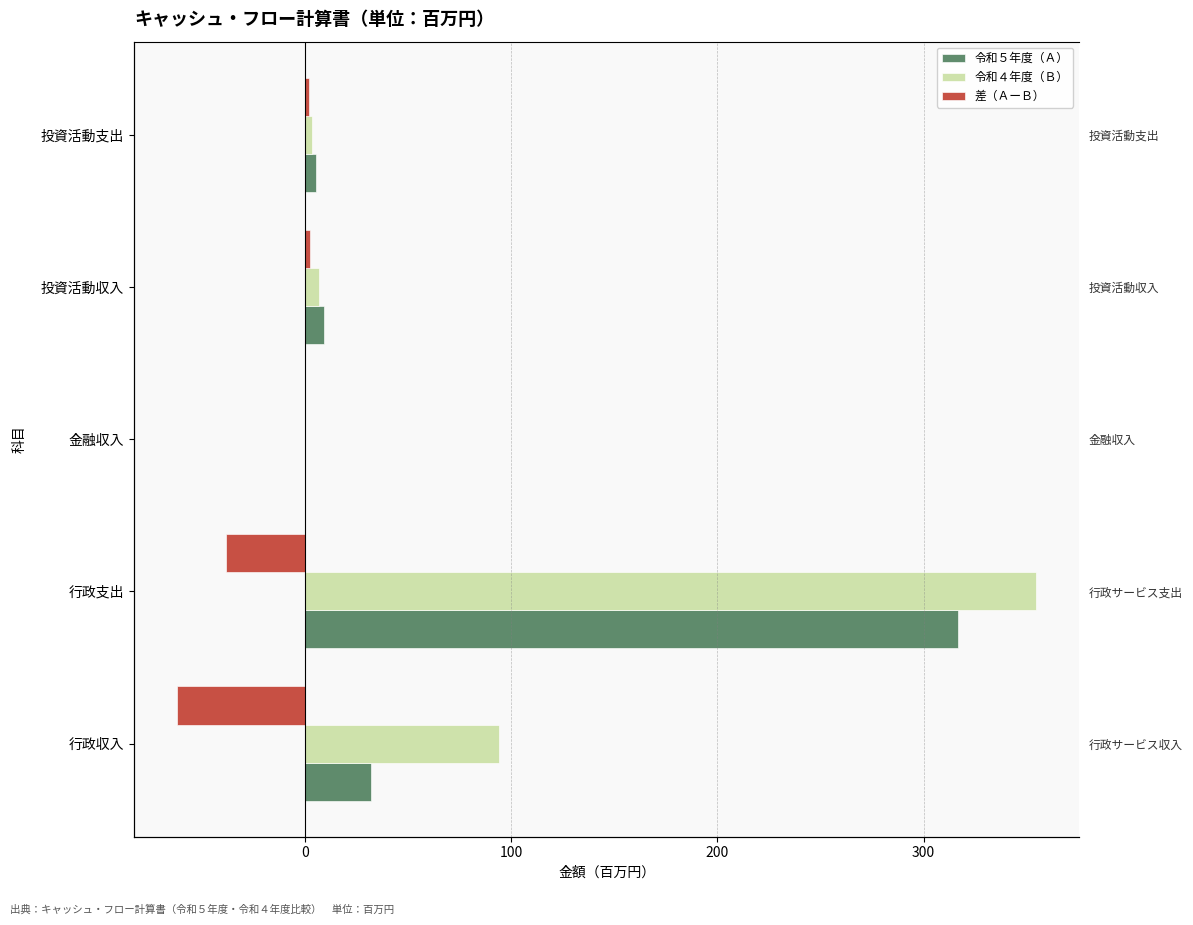

Rank the series at 行政収入 from highest to lowest value.

令和４年度（Ｂ）, 令和５年度（Ａ）, 差（ＡーＢ）